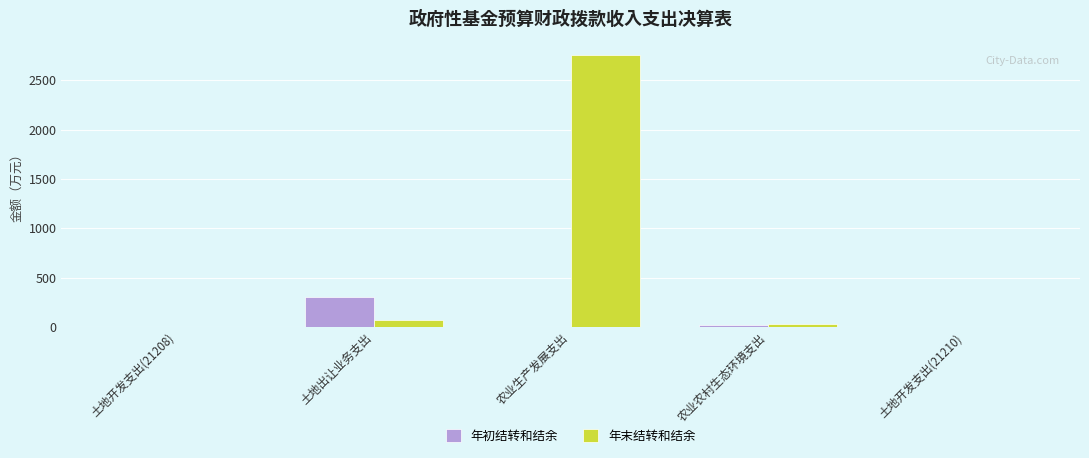

Where does the 年末结转和结余 series first go above 32?

土地出让业务支出